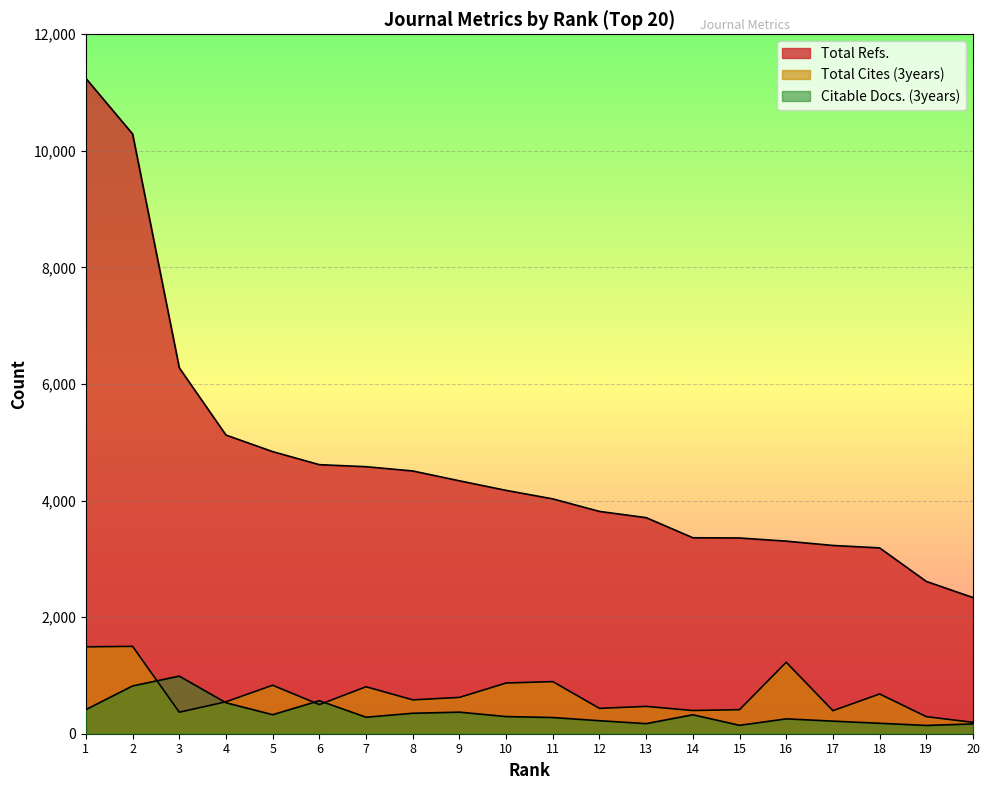

In Total Cites (3years), how many points are lower than both neighbors (excluding endpoints)?

6